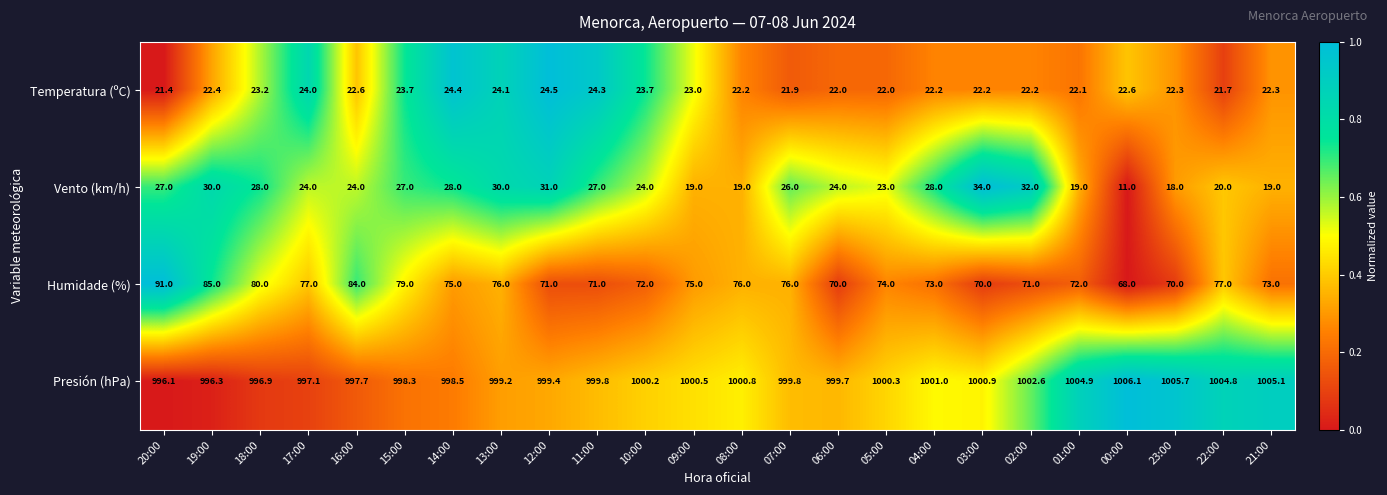

What is the approximate value of Temperatura (ºC) at 20:00?

21.4